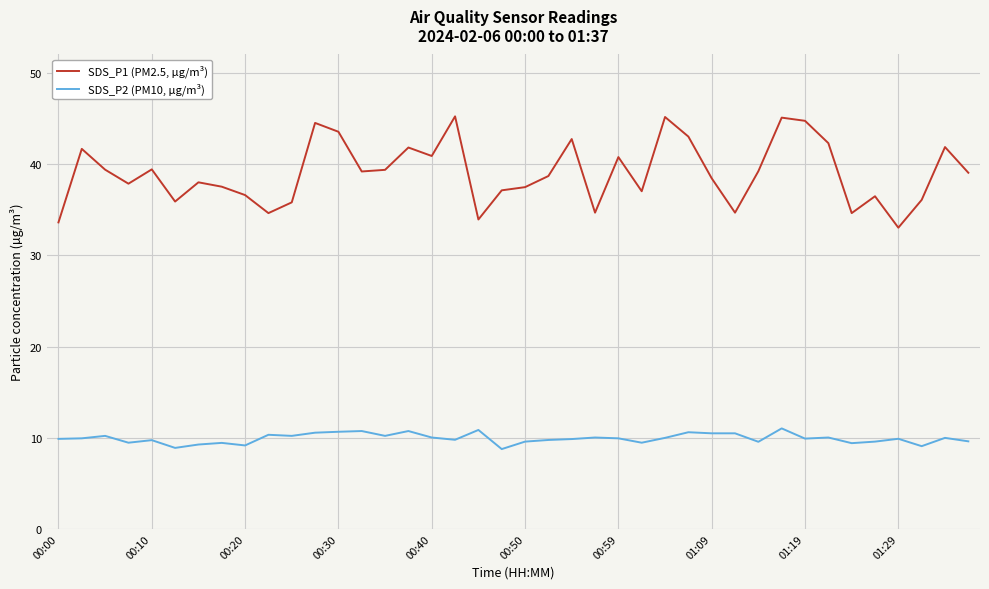

True or false: SDS_P1 (PM2.5, µg/m³) and SDS_P2 (PM10, µg/m³) cross at least once.

False